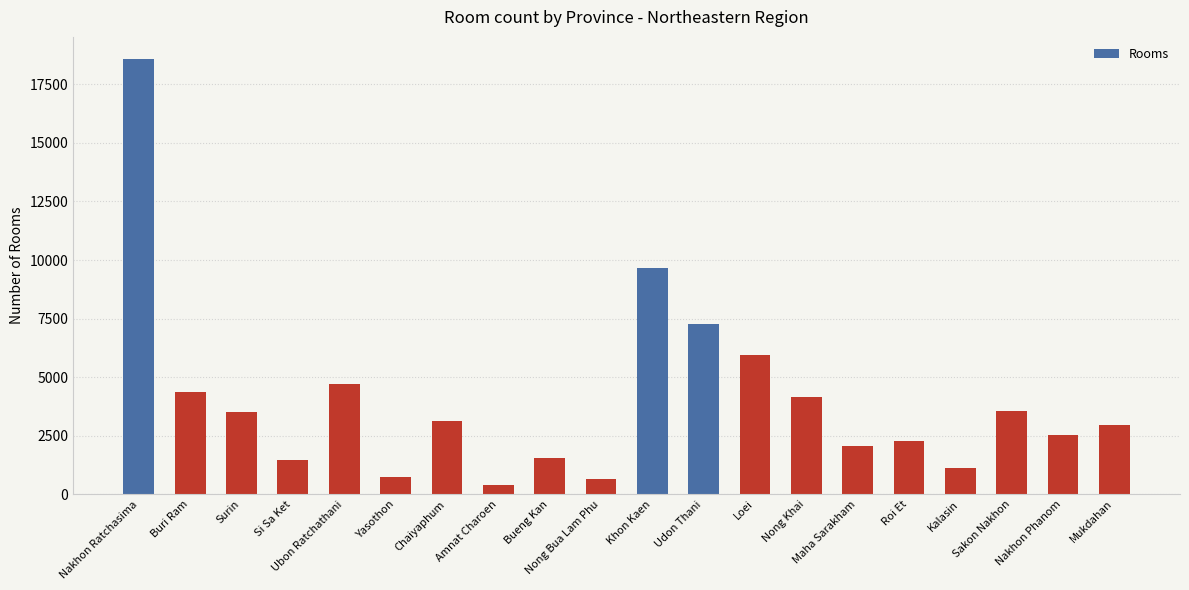

Between Udon Thani and Loei, which is larger?

Udon Thani